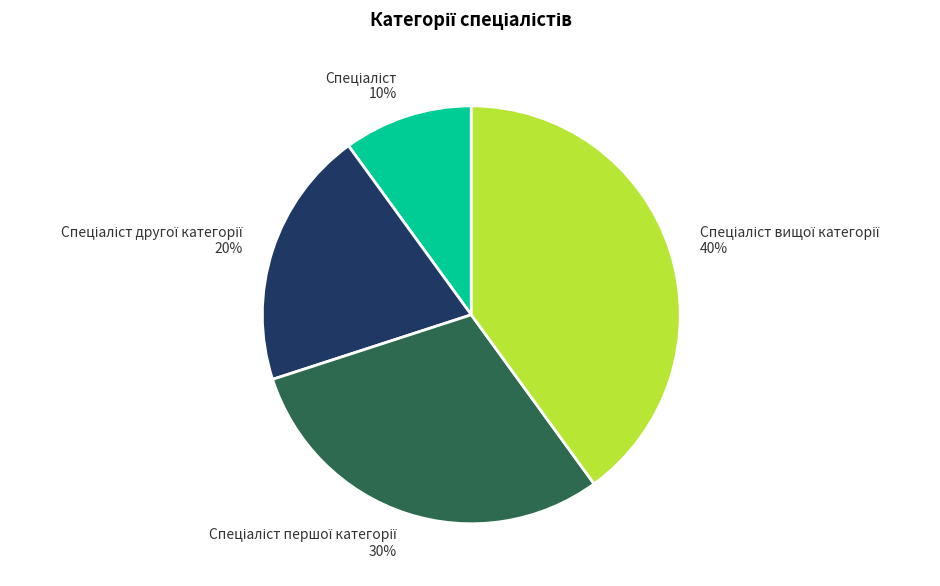

Does any single category account for the majority?

No